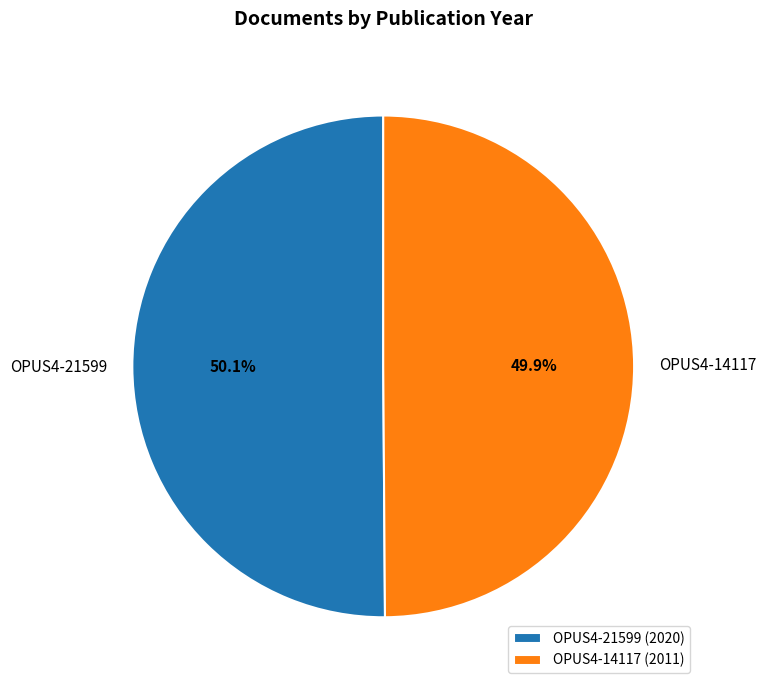

Is there a majority slice in this chart?

Yes